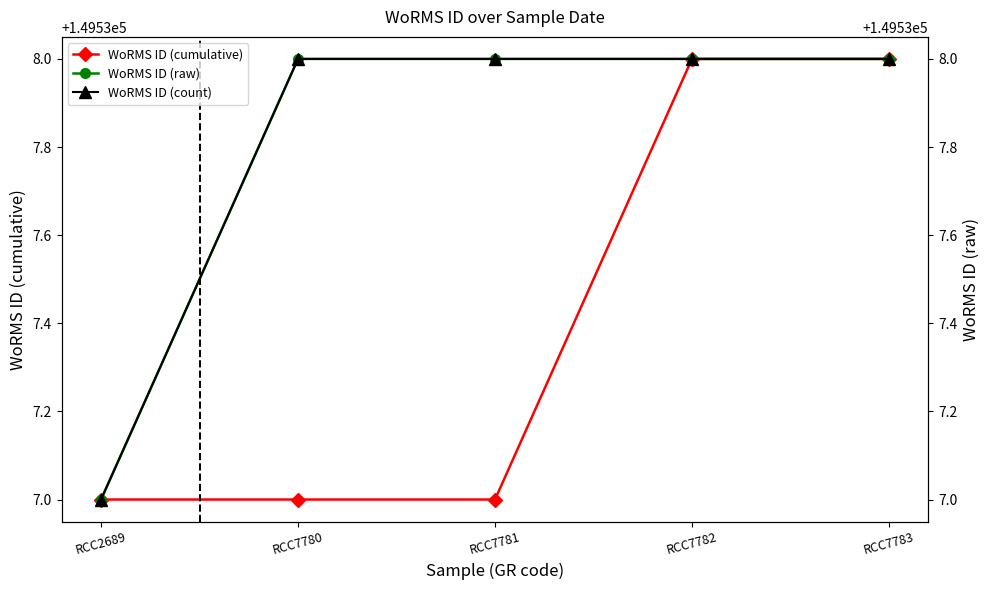

Rank the categories by WoRMS ID (cumulative) value from highest to lowest.

RCC7782, RCC7783, RCC2689, RCC7780, RCC7781